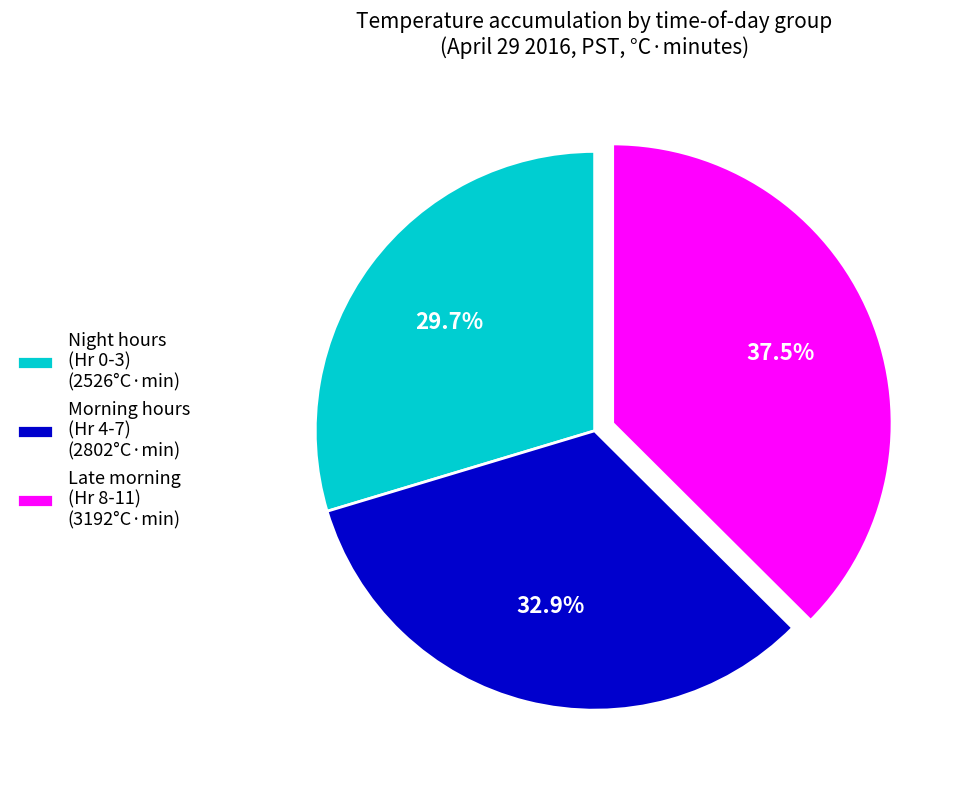

Is there any slice that represents more than half of the pie?

No